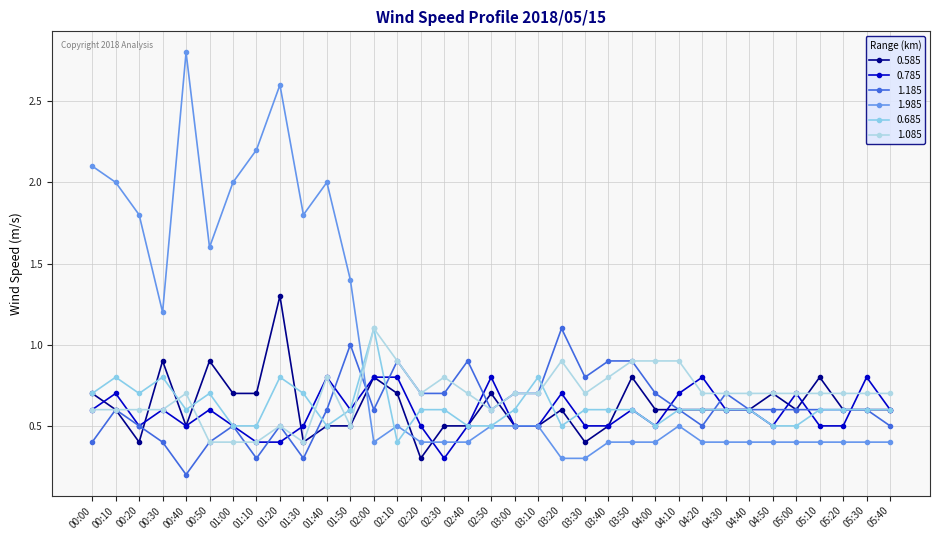

Rank the series by their maximum value, from highest to lowest.

1.985, 0.585, 1.185, 0.685, 1.085, 0.785